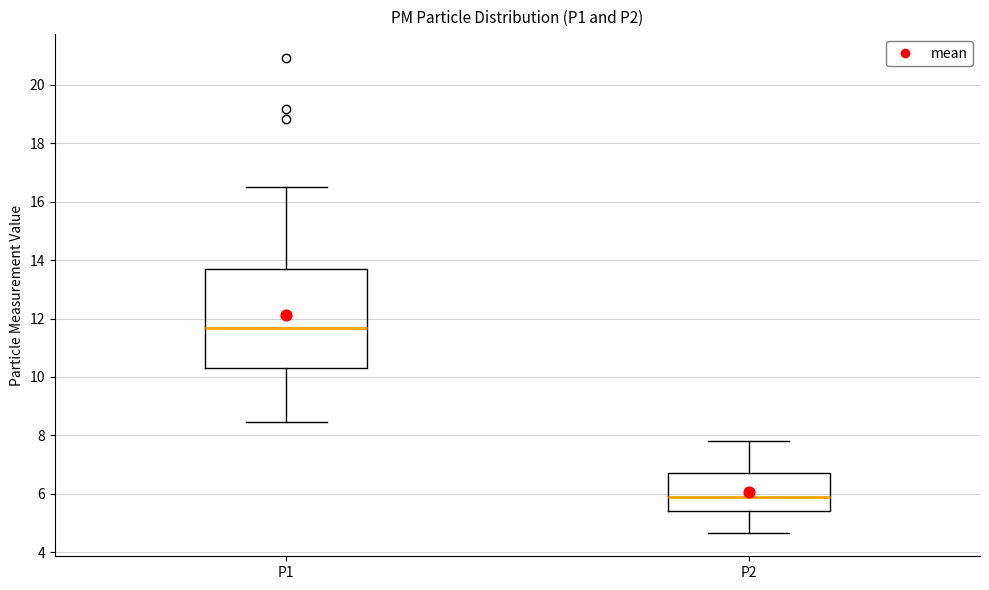

Which box is the tallest, from its lower edge to its upper edge?

P1